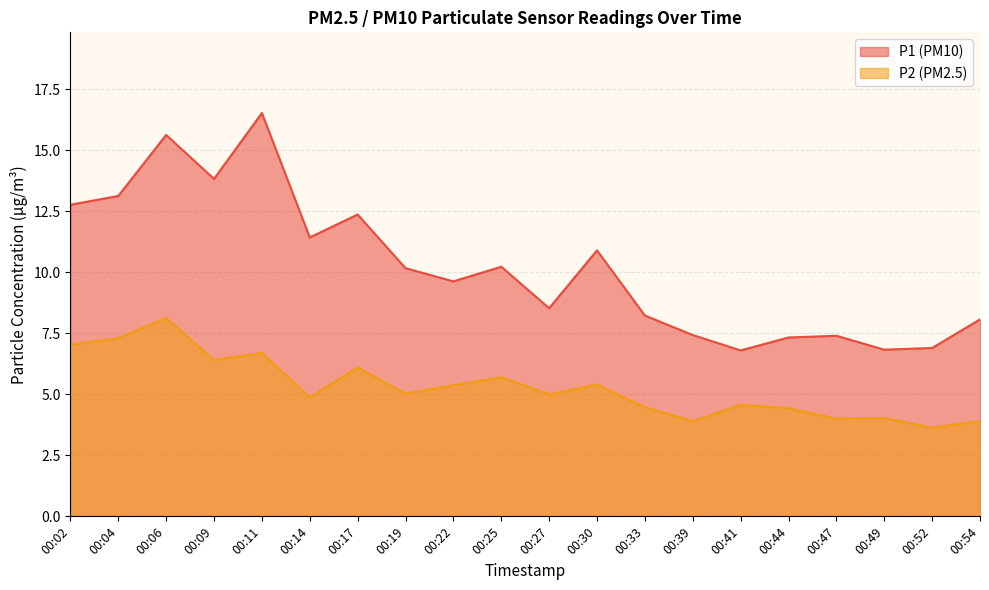

Reading left to right, transcribe all the data shown in this chart.

P1: 00:02=12.8	00:04=13.1	00:06=15.6	00:09=13.8	00:11=16.5	00:14=11.4	00:17=12.4	00:19=10.2	00:22=9.6	00:25=10.2	00:27=8.5	00:30=10.9	00:33=8.2	00:39=7.4	00:41=6.8	00:44=7.3	00:47=7.4	00:49=6.8	00:52=6.9	00:54=8.1
P2: 00:02=7.0	00:04=7.3	00:06=8.1	00:09=6.4	00:11=6.7	00:14=4.9	00:17=6.1	00:19=5.0	00:22=5.4	00:25=5.7	00:27=5.0	00:30=5.4	00:33=4.5	00:39=3.9	00:41=4.6	00:44=4.4	00:47=4.0	00:49=4.0	00:52=3.6	00:54=3.9